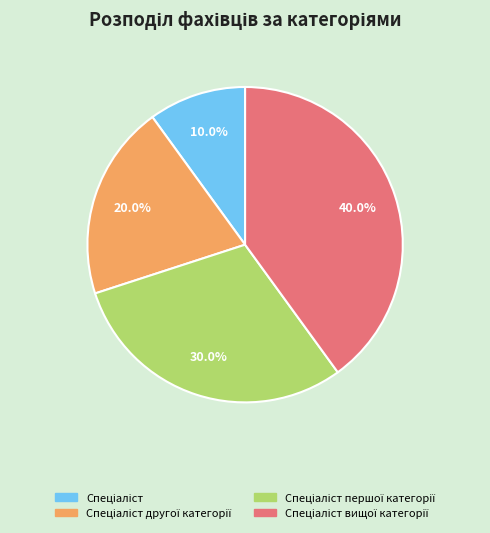

Is there any slice that represents more than half of the pie?

No